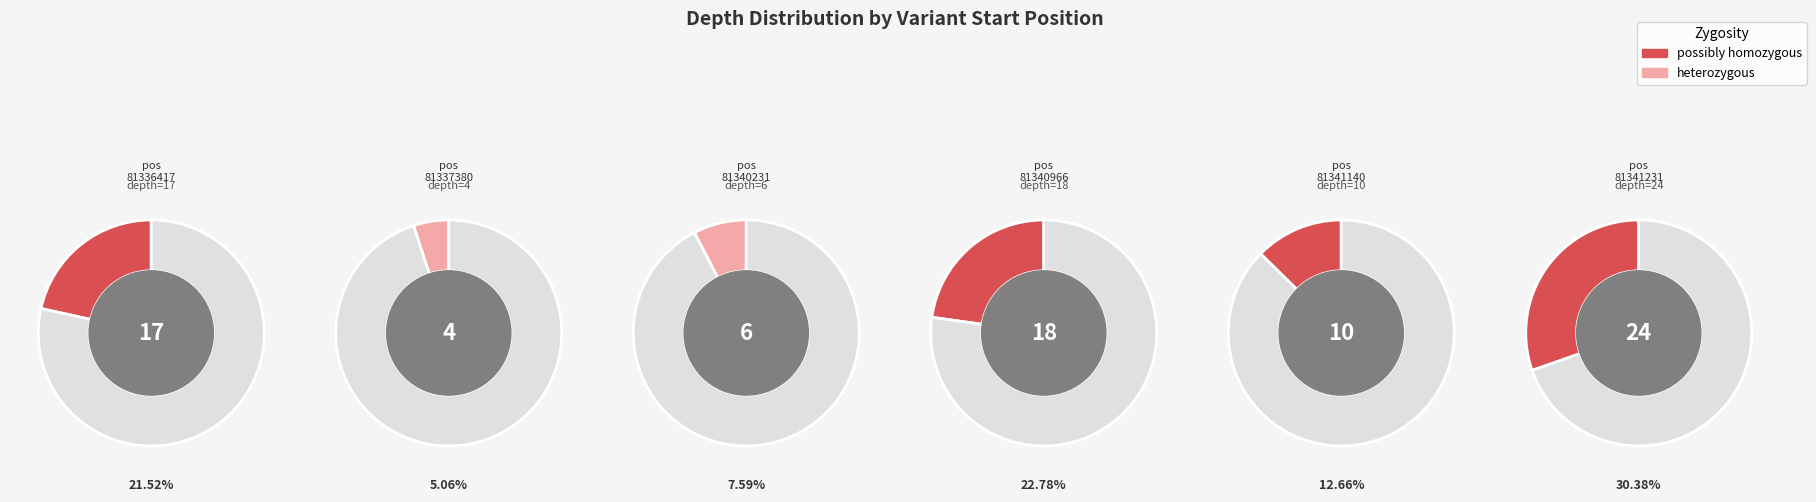

What is the ratio of the value at 81341231 to the value at 81341140?

2.4